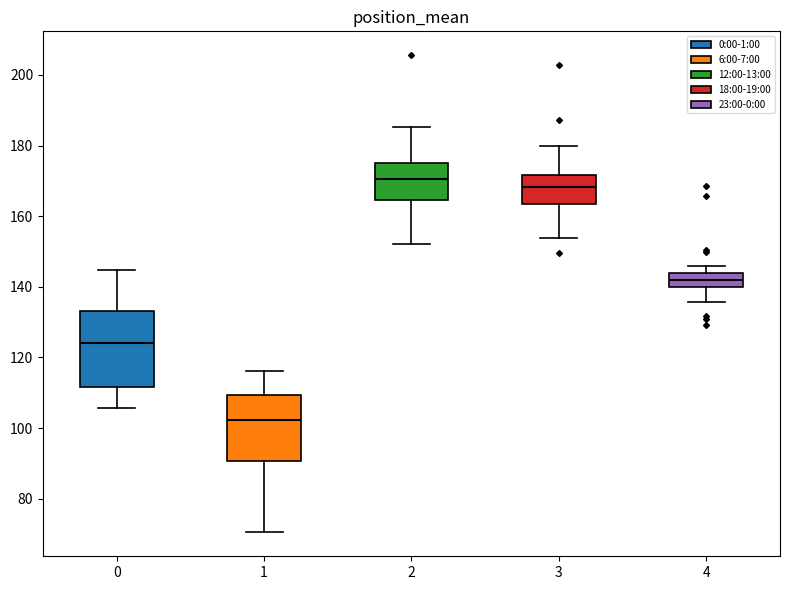

Where does the upper whisker of the box at x = 2 end on the y-axis? The values are not printed on the chart, so give them approximately, as read against the axis.

186